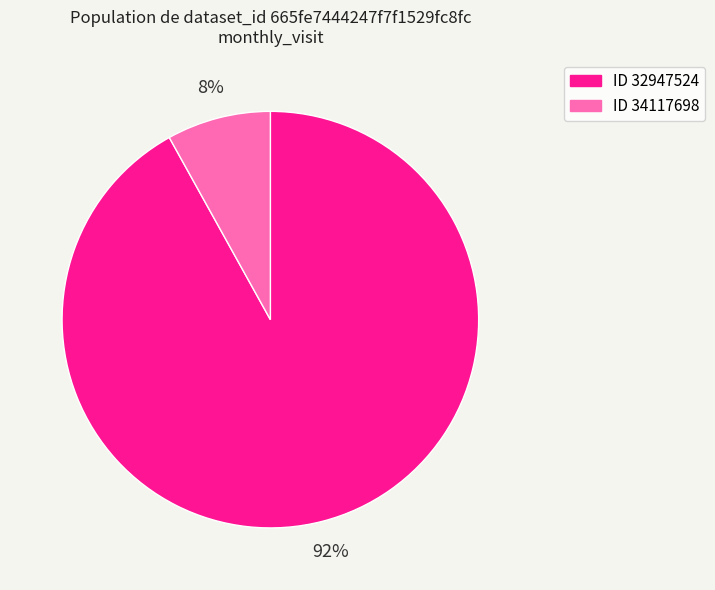

To the nearest percent, what is the difference between the largest and smallest slice percentages?

84%